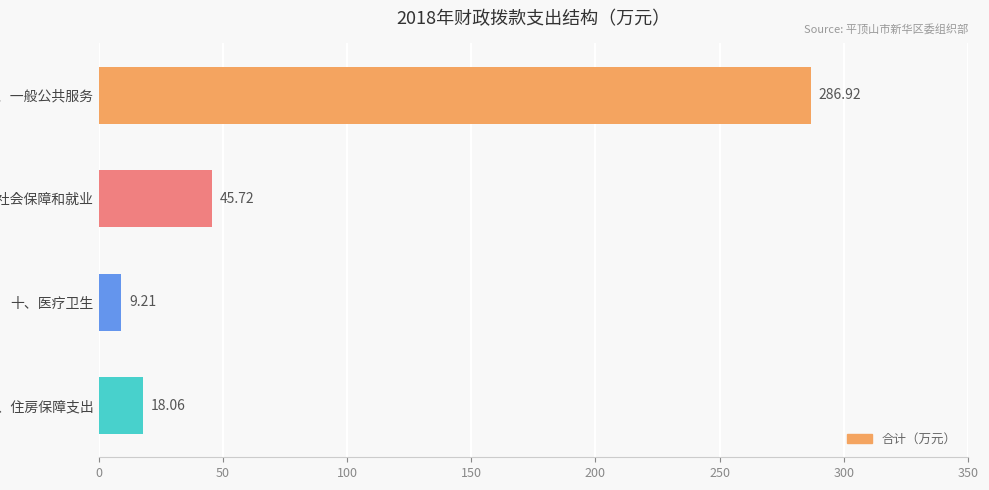

What is the maximum value shown in the chart?

286.9